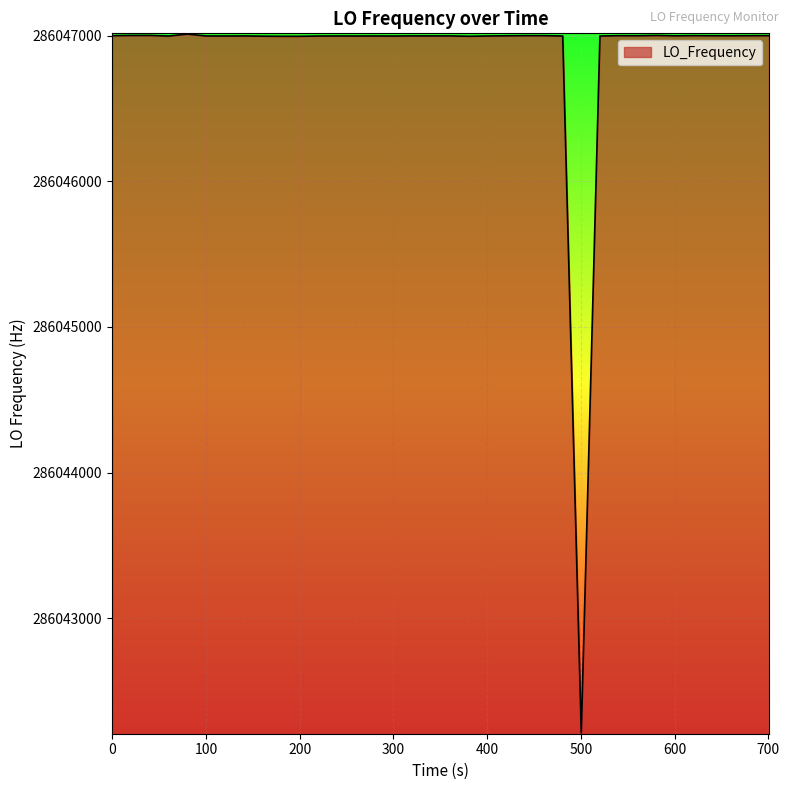

What is the maximum value shown in the chart?

286047011.9